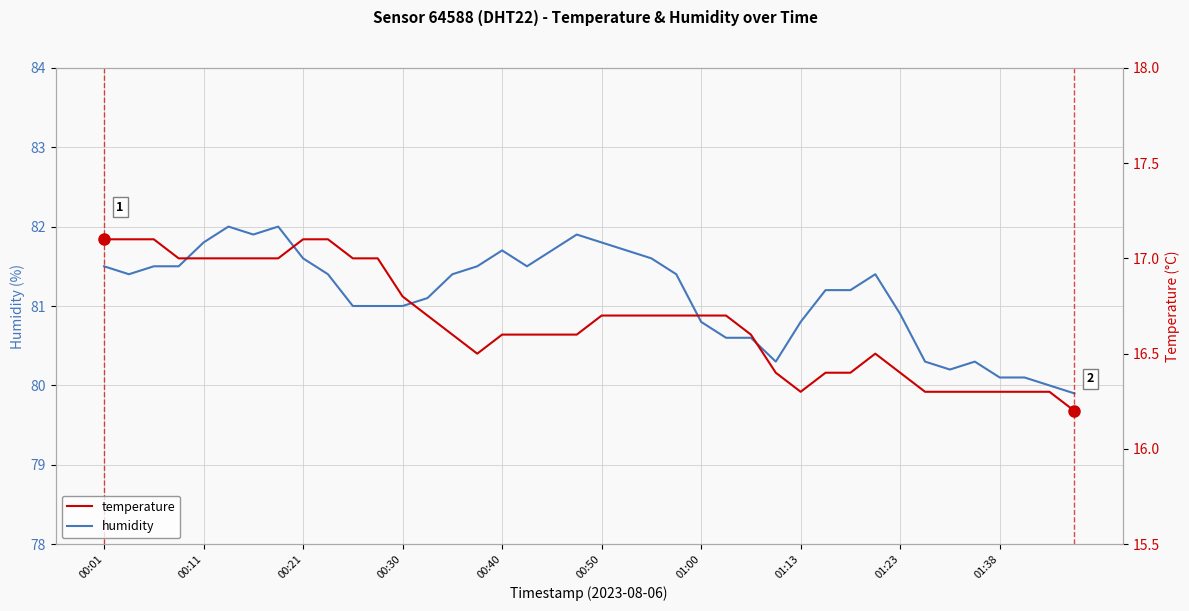

What is the average value of the temperature series?

16.7